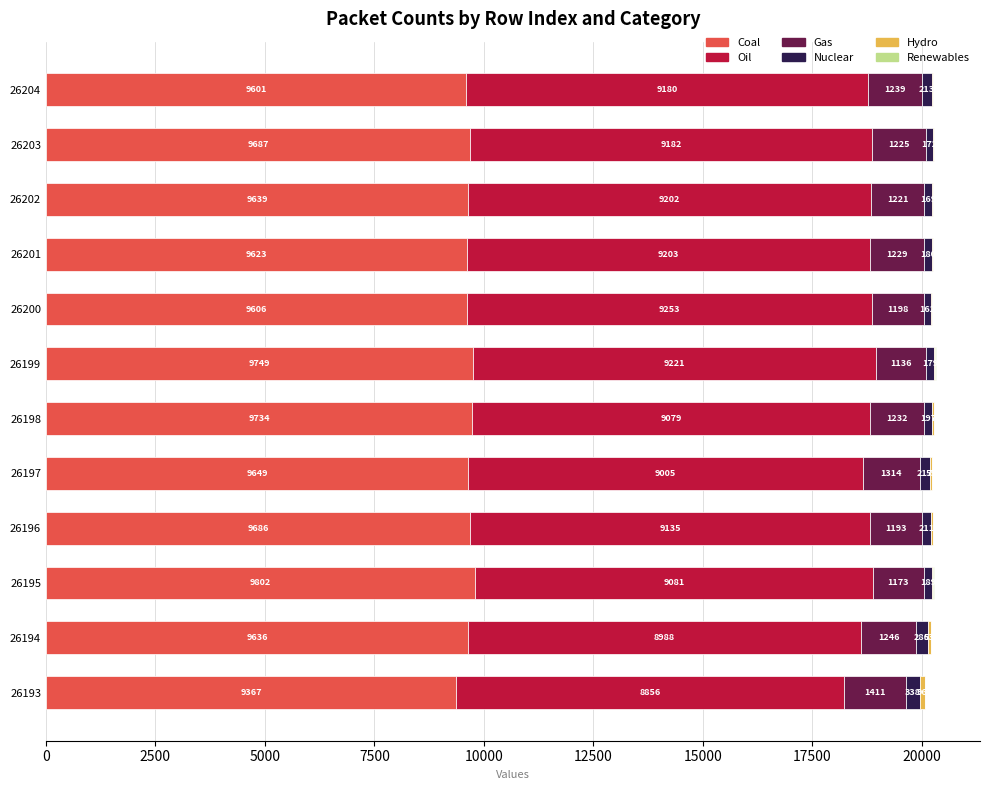

At which label does Coal reach its peak?

26195